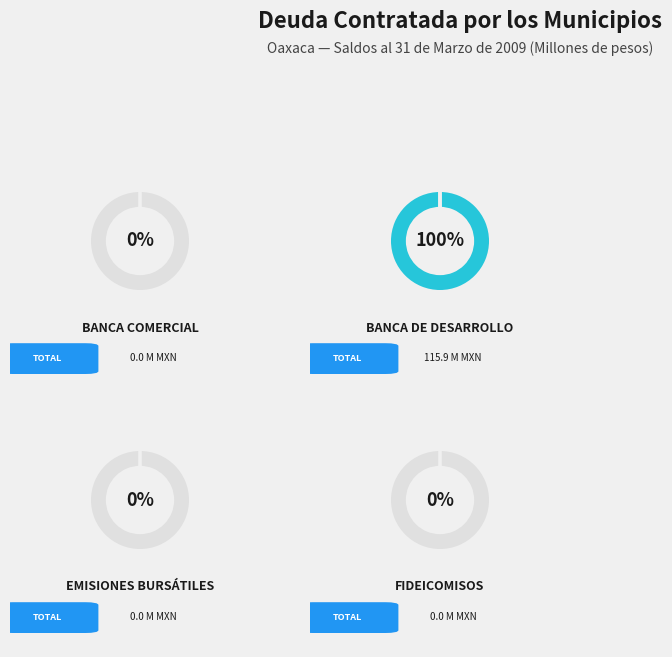

Is Banca de Desarrollo the majority of the pie?

Yes